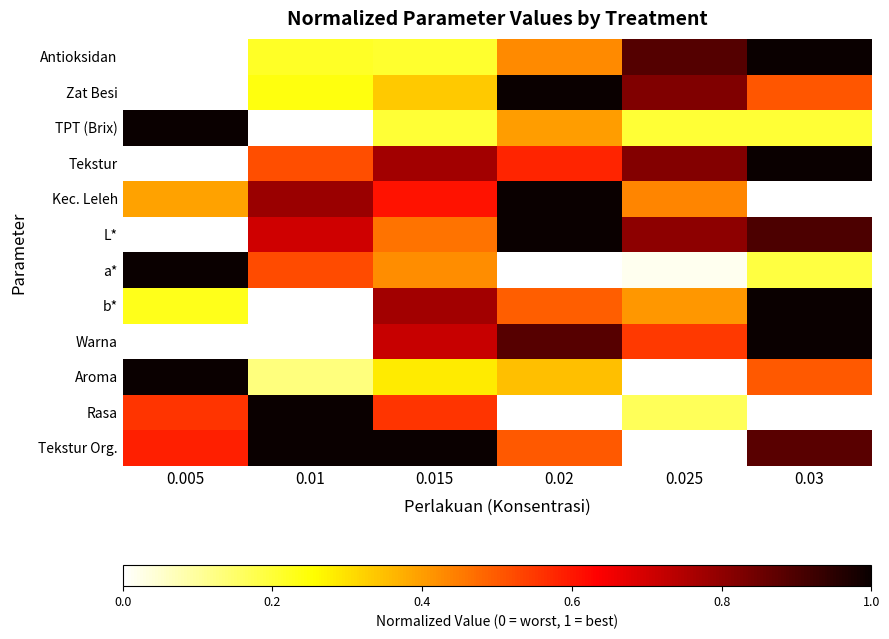

Between 0.01 and 0.02, which series saw the biggest shift?

Rasa